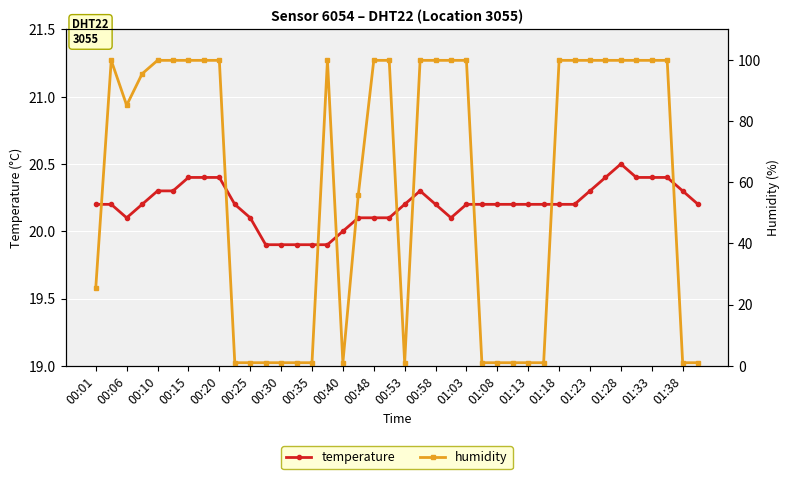

True or false: temperature has a value of 20.1 at 00:48.

True